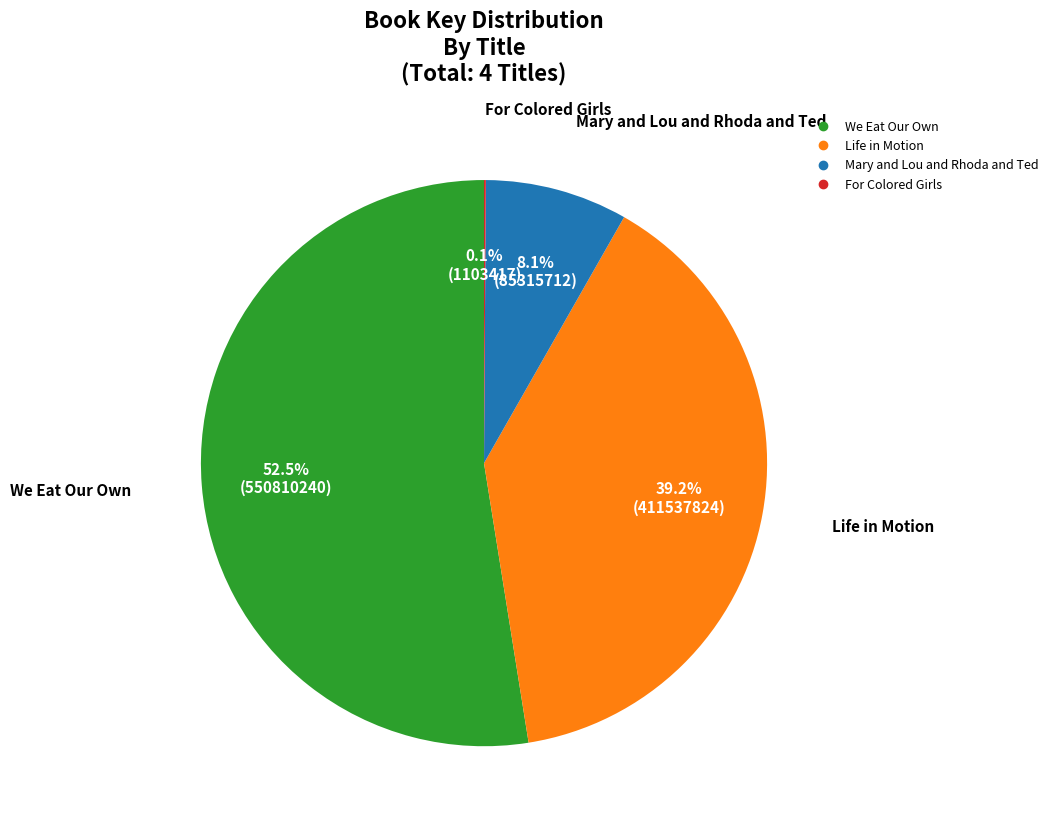

To the nearest percent, what is the difference between the largest and smallest slice percentages?

52%